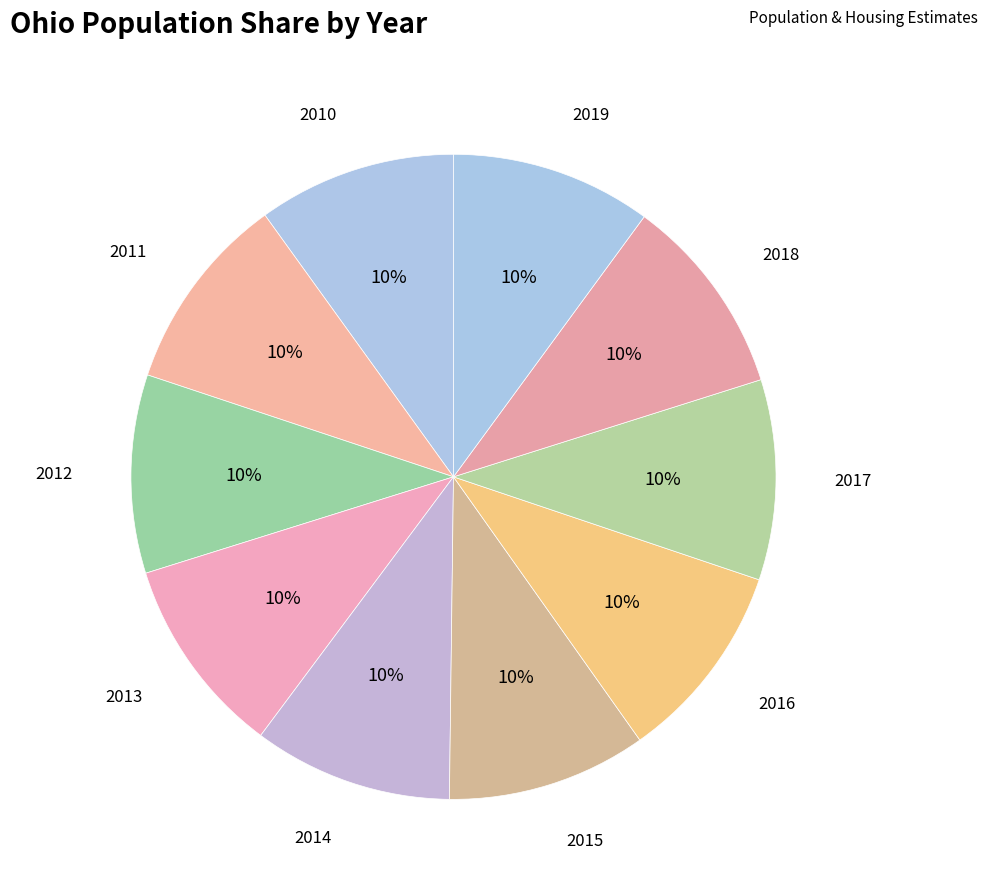

Which category has the biggest portion of the pie?

2019